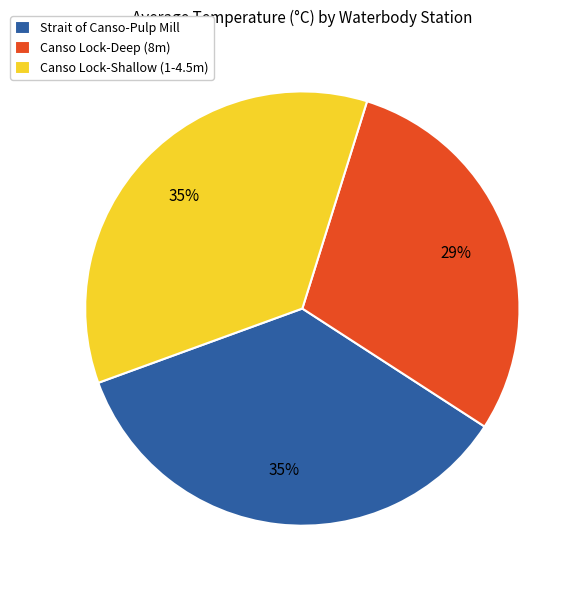

Is it true that Canso Lock-Deep (8m) is 29% of the pie?

True